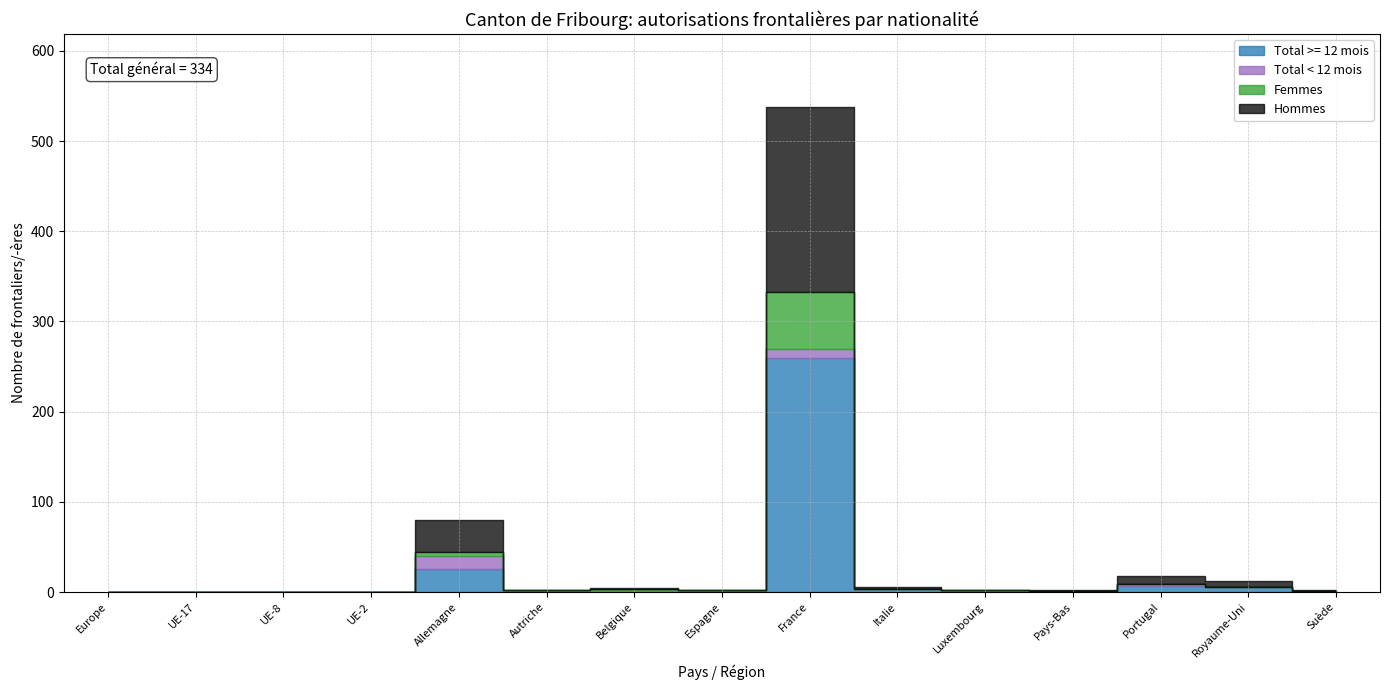

Which category has the highest value in the Hommes series?

France